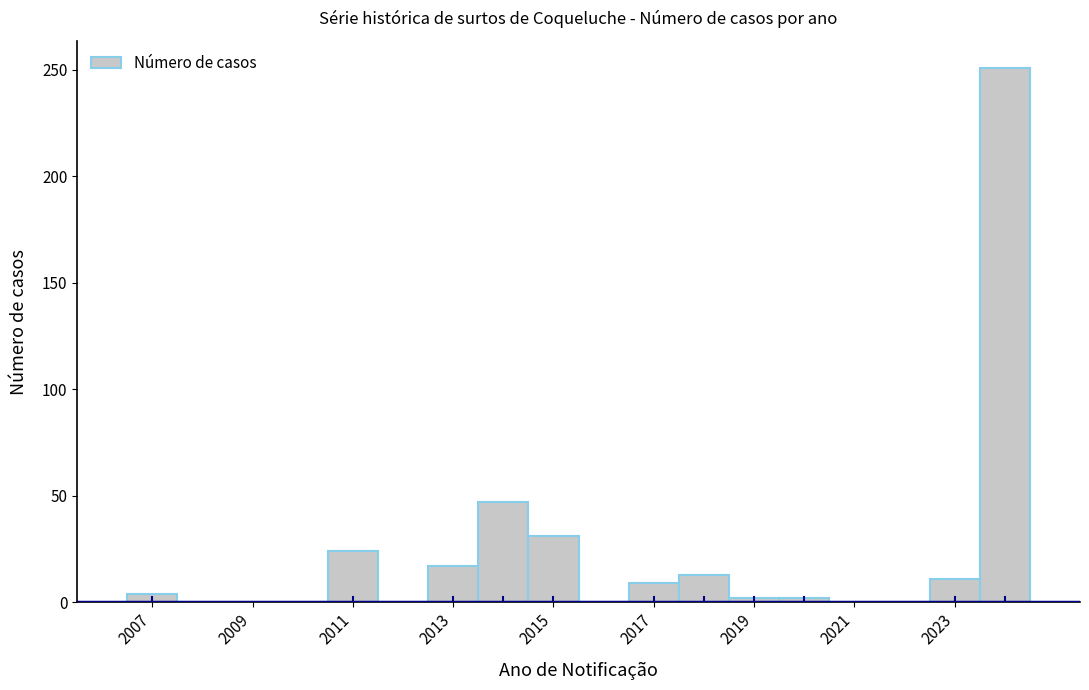

Reading left to right, transcribe this chart: for each bar, give the range it covers on the x-axis and its height. Neither the bar edges nor the heights are printed on the chart, so give them approximately, as read against the axes.

2006.5 to 2007.5: under 5
2007.5 to 2008.5: 0
2008.5 to 2009.5: 0
2009.5 to 2010.5: 0
2010.5 to 2011.5: 25
2011.5 to 2012.5: 0
2012.5 to 2013.5: 15
2013.5 to 2014.5: 45
2014.5 to 2015.5: 30
2015.5 to 2016.5: 0
2016.5 to 2017.5: 10
2017.5 to 2018.5: 15
2018.5 to 2019.5: under 5
2019.5 to 2020.5: under 5
2020.5 to 2021.5: 0
2021.5 to 2022.5: 0
2022.5 to 2023.5: 10
2023.5 to 2024.5: 250